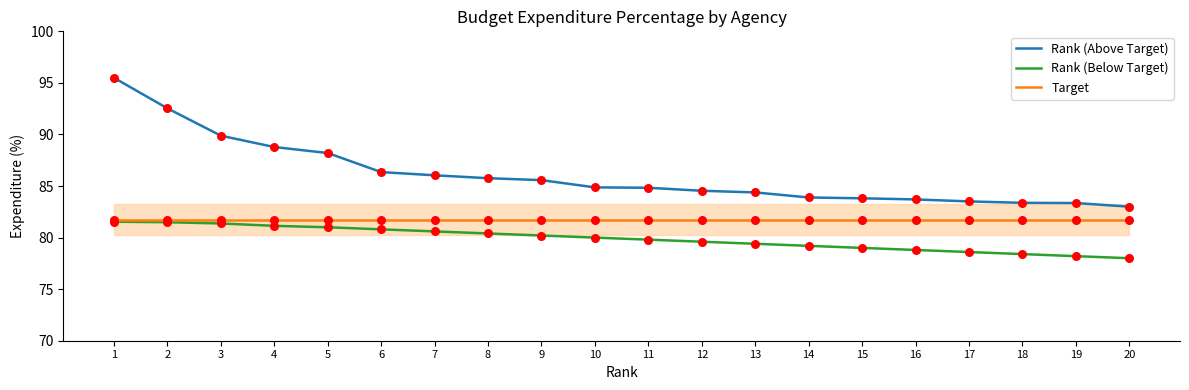

Which series changed the most between 1 and 12?

Rank (Above Target)